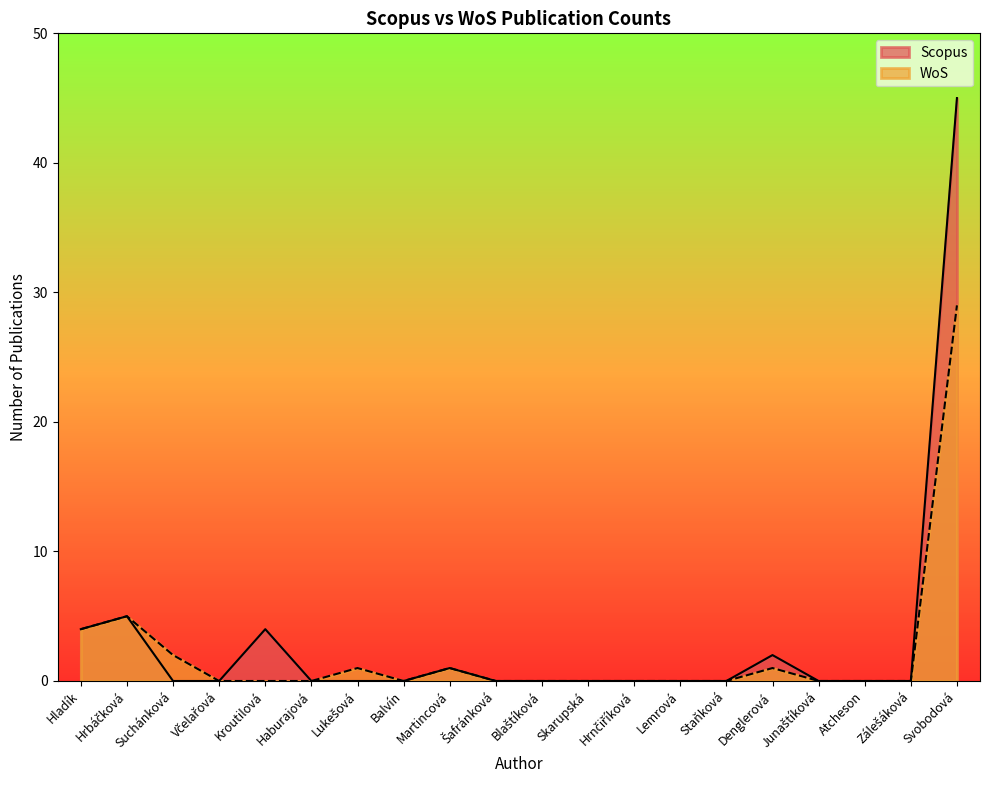

Which category has the highest value across all series?

Svobodová